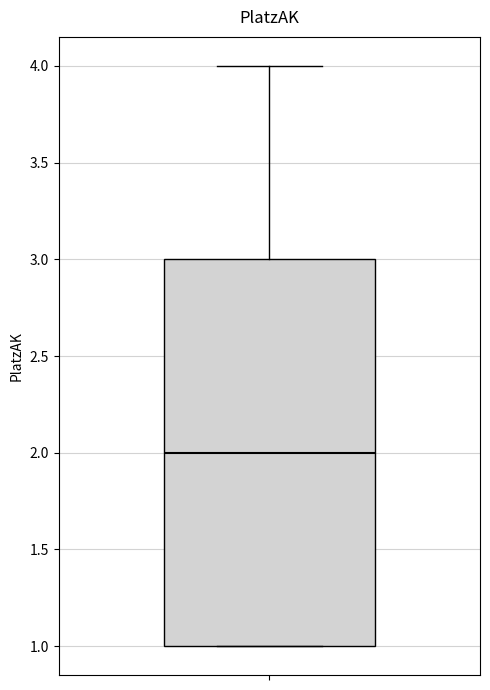

Read this box plot against the y-axis: the position of the median line, the range covered by the box, and the ends of both whiskers. The values are not printed on the chart, so give them approximately, as read against the axis.

median 2, box 1 to 3, whiskers 1 to 4